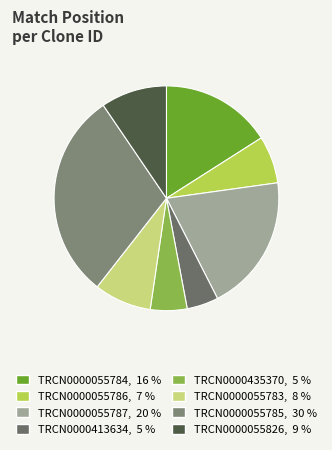

What percentage is NOT represented by TRCN0000435370?

94.7%